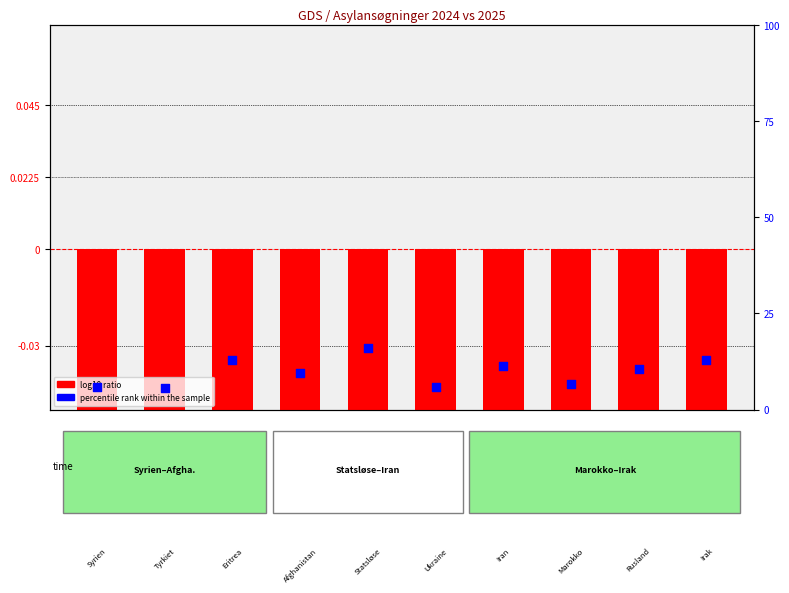

Which series reaches the maximum Y coordinate?

percentile rank within the sample